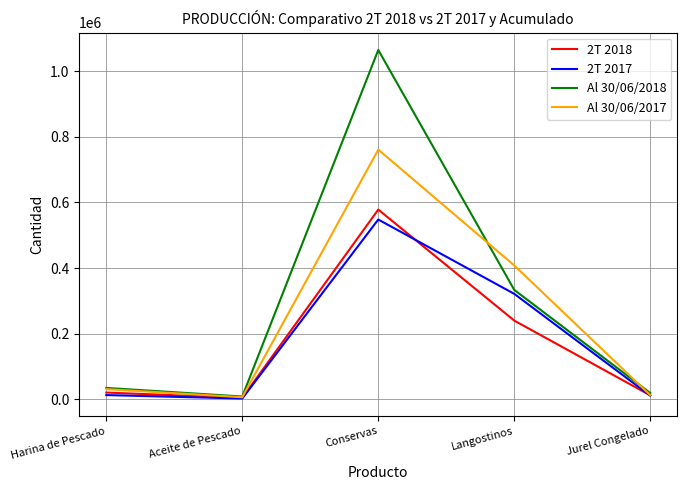

Which series has the widest spread of values?

Al 30/06/2018